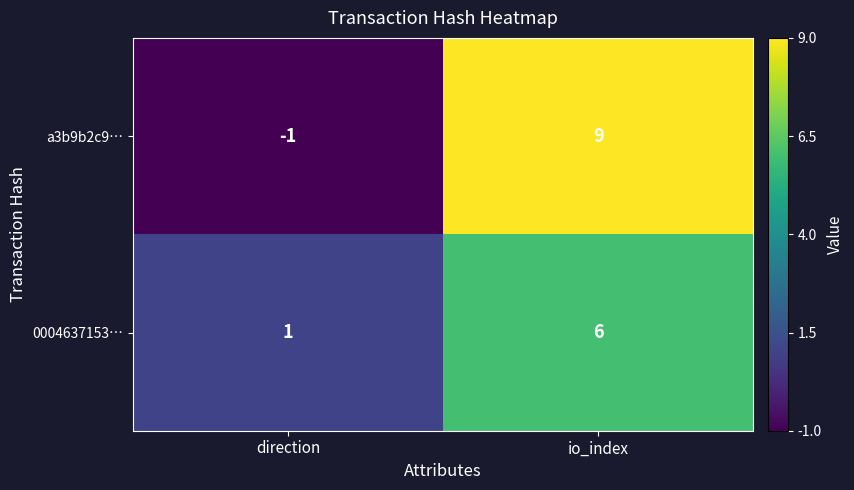

Reading left to right, what are all the values shown in this chart?

a3b9b2c9…: -1	9
0004637153…: 1	6